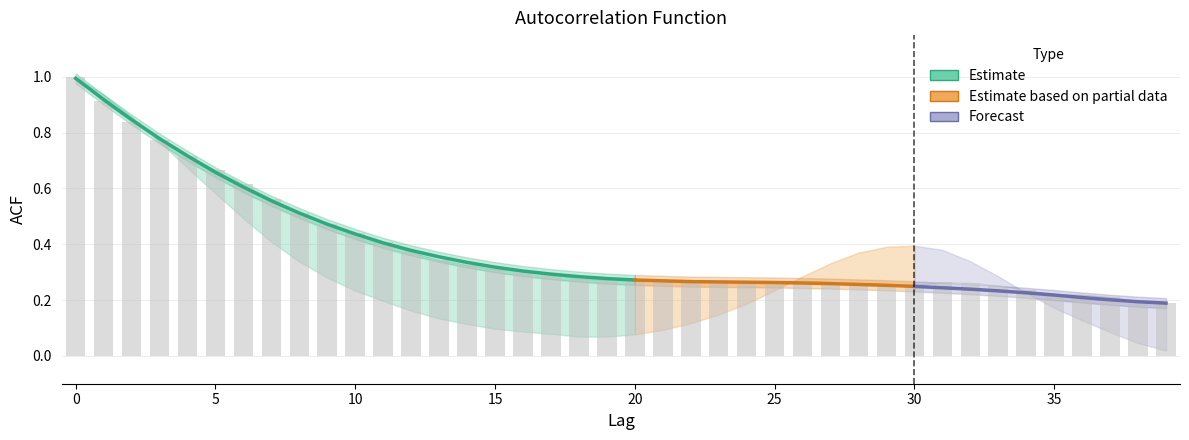

Read the acf_li value at 6.

0.5